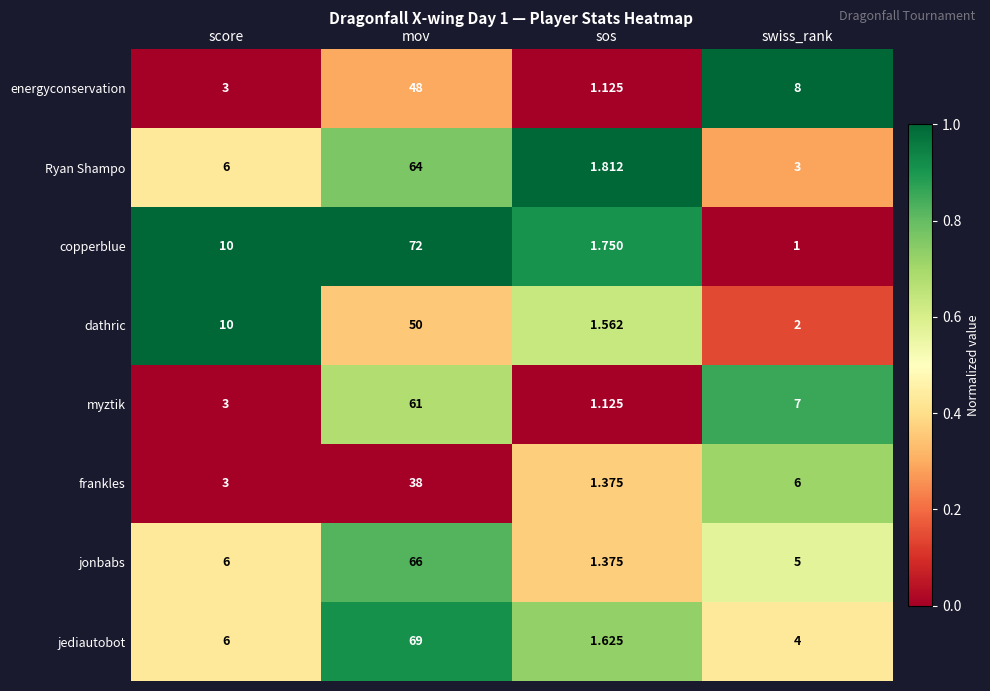

List the series in order of their peak value, highest first.

copperblue, jediautobot, jonbabs, Ryan Shampo, myztik, dathric, energyconservation, frankles